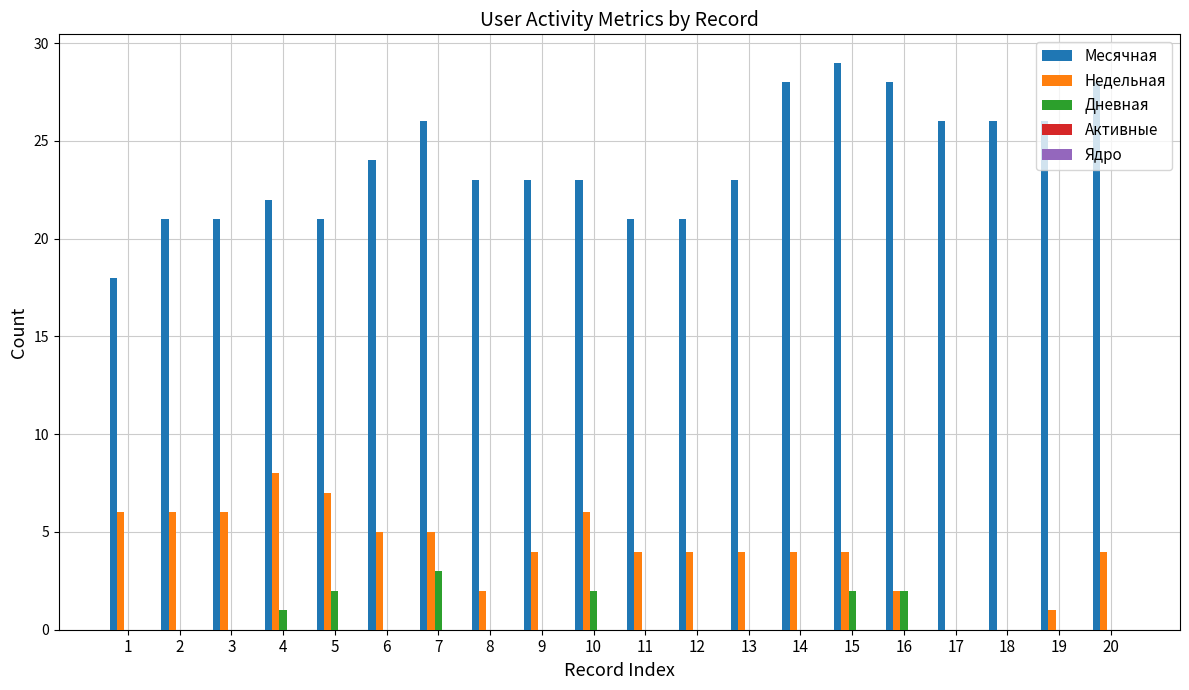

Read the Недельная value at 10.

6